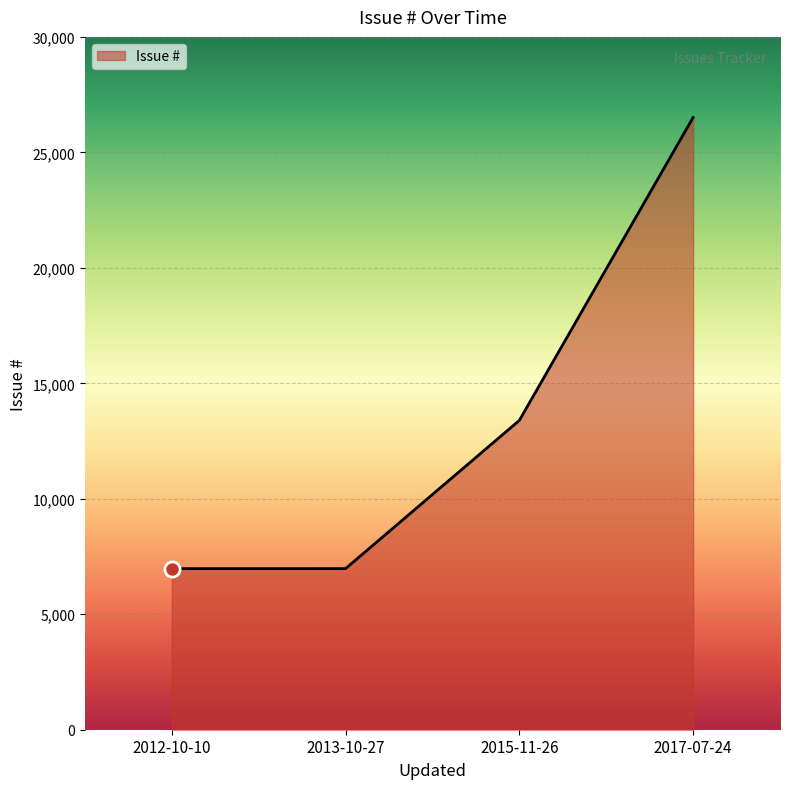

What is the change in value from 2013-10-27 to 2015-11-26?

+6418